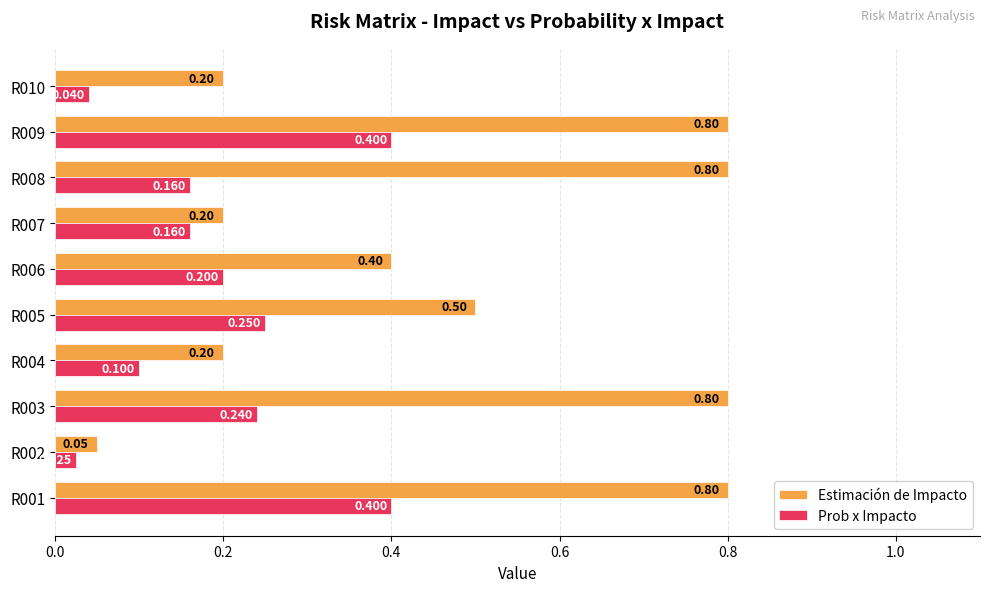

Which series has the largest range (max minus min)?

Estimación de Impacto